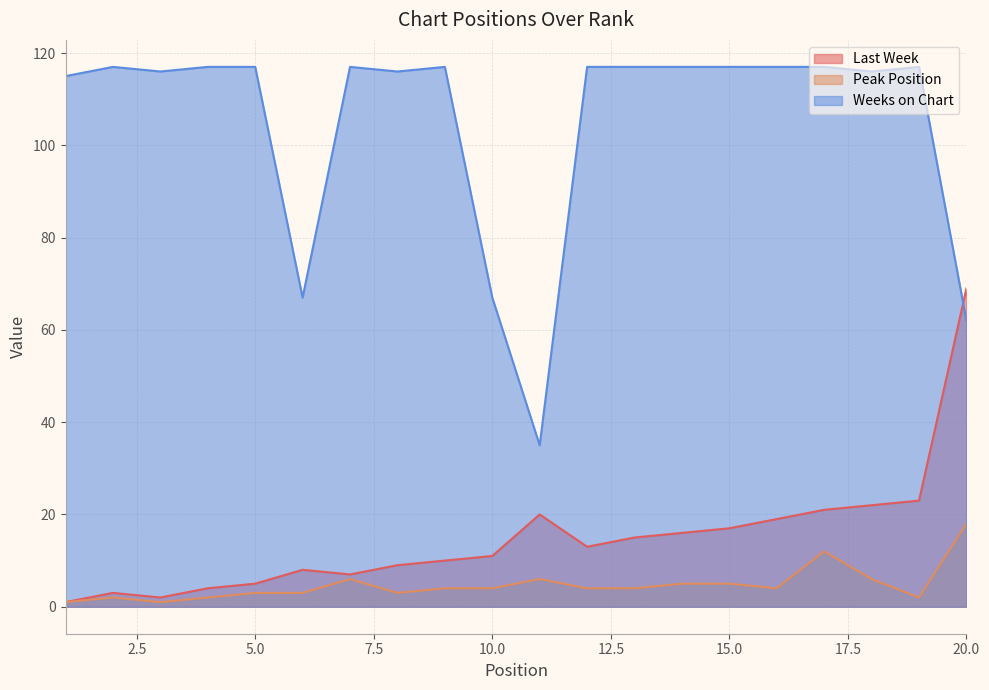

How many lines are shown in the chart?

3